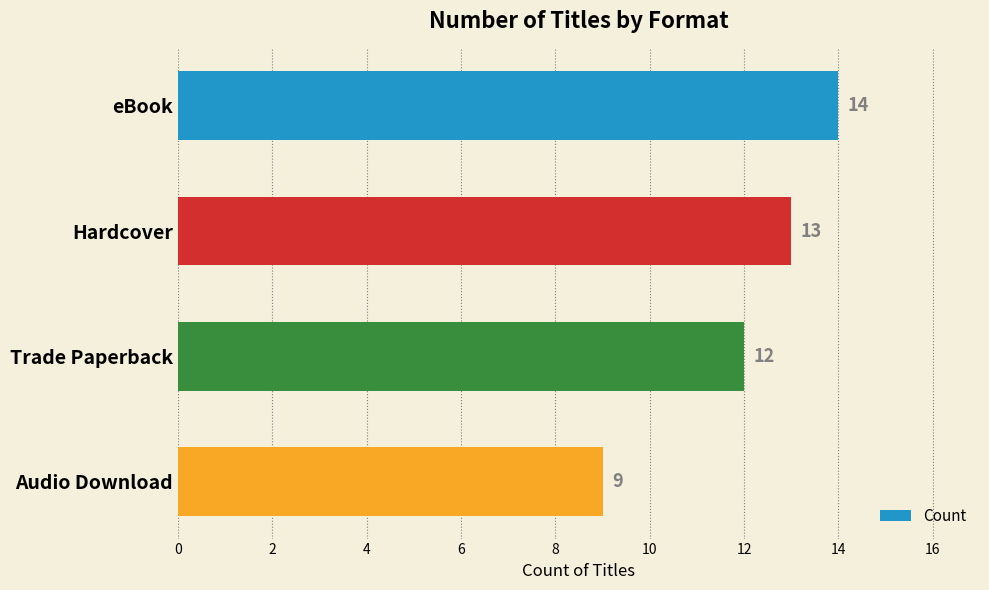

What is the ratio of the value at Trade Paperback to the value at Audio Download?

1.3